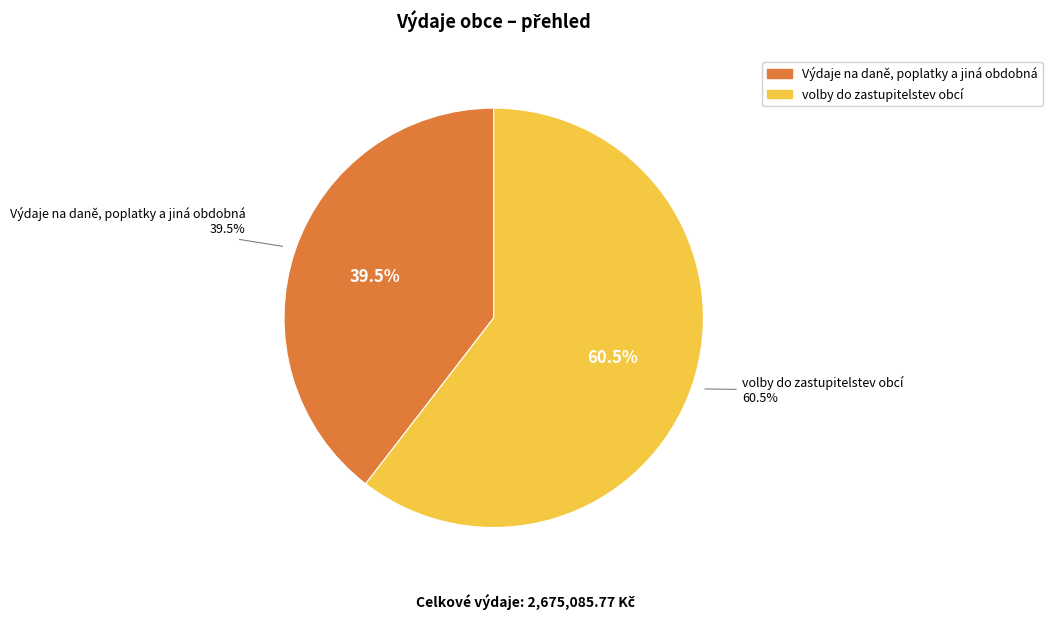

To the nearest percent, what is the average slice percentage?

50%